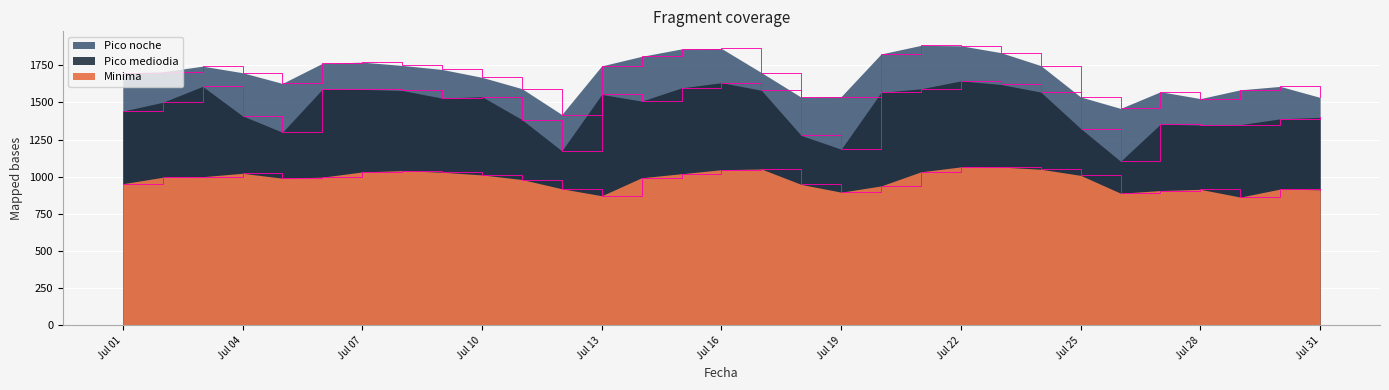

True or false: Minima and Pico mediodia intersect in this chart.

False